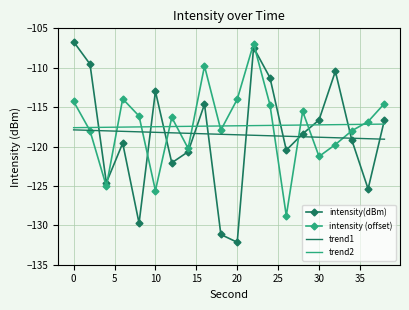

Which series ends up on top after the final intersection of trend2 and intensity (offset)?

intensity (offset)